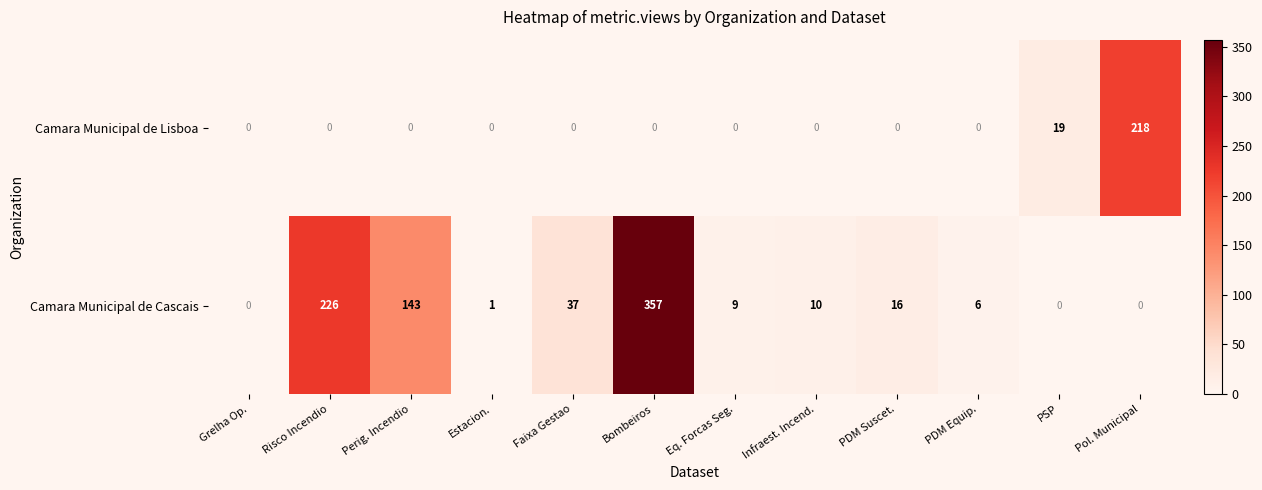

Rank the series at Estacion. from highest to lowest value.

Camara Municipal de Cascais, Camara Municipal de Lisboa